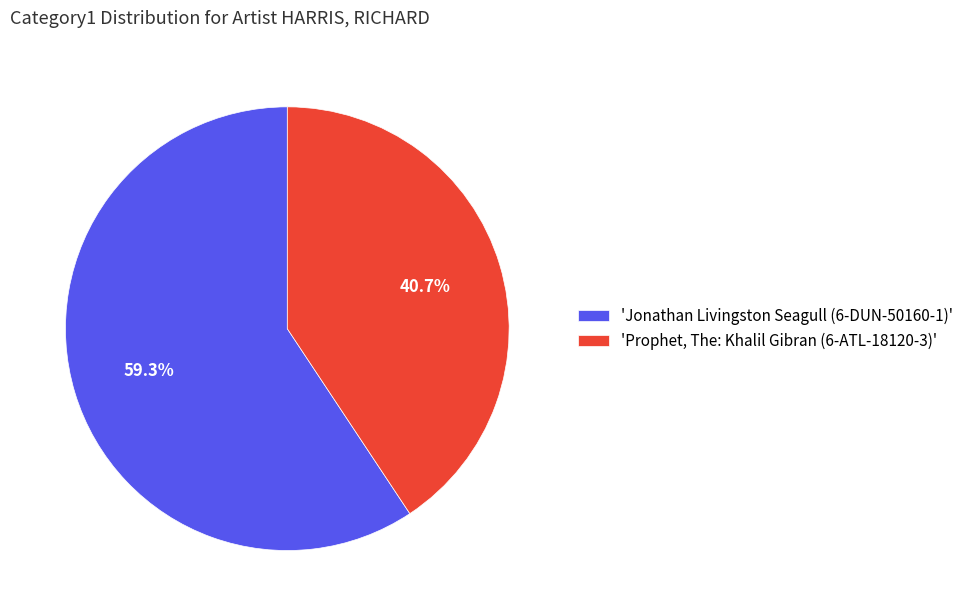

How many slices are in this pie chart?

2